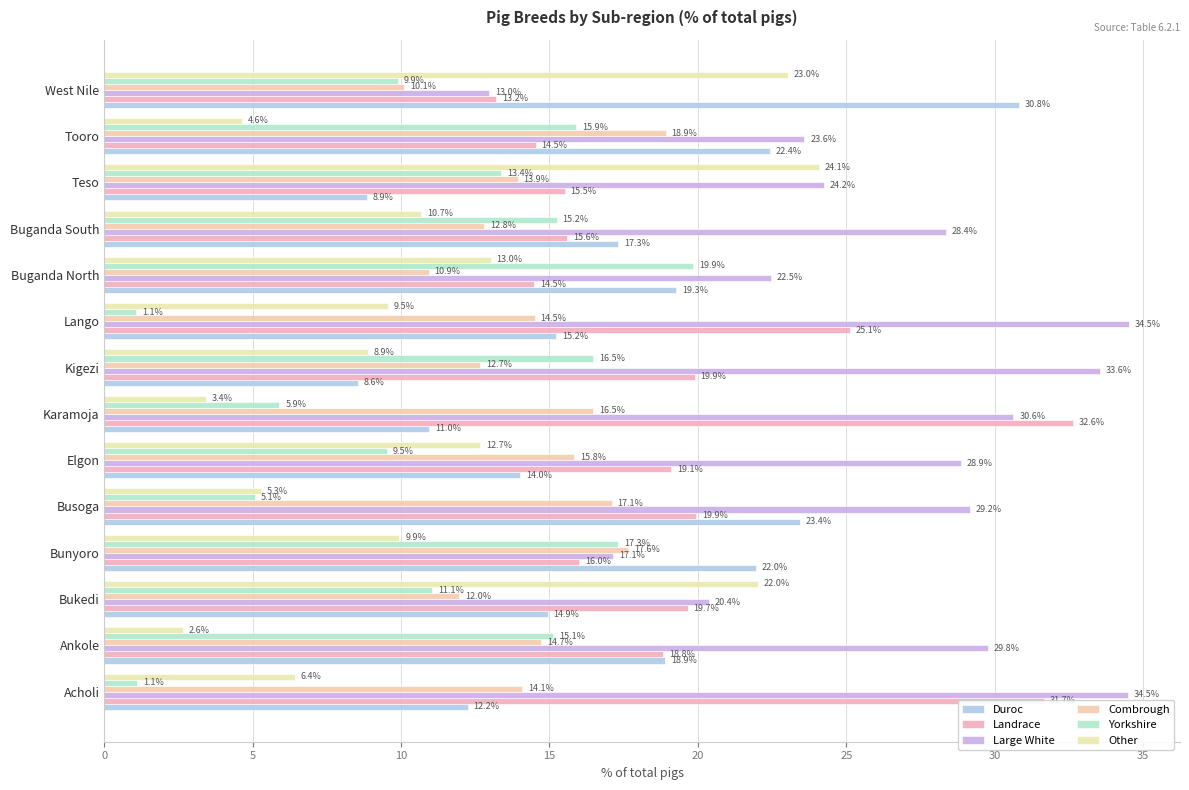

What is the minimum value for Duroc?

8.6